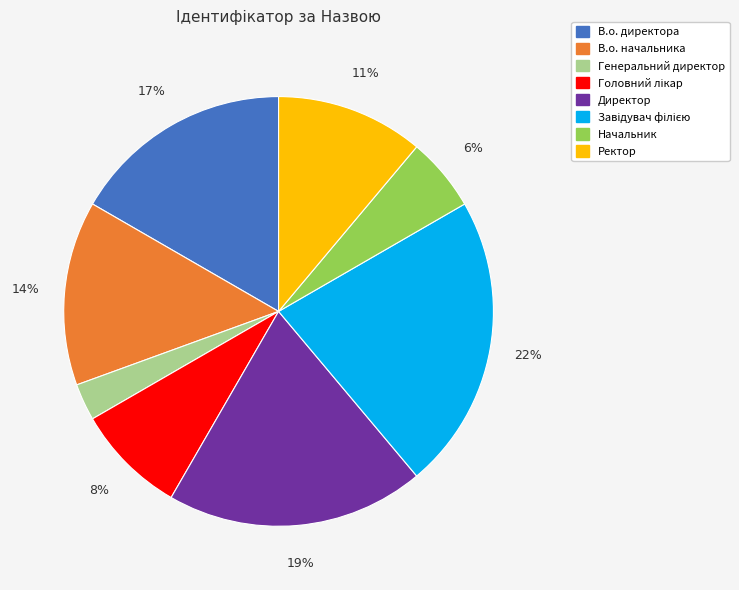

Between В.о. директора and В.о. начальника, which is larger?

В.о. директора